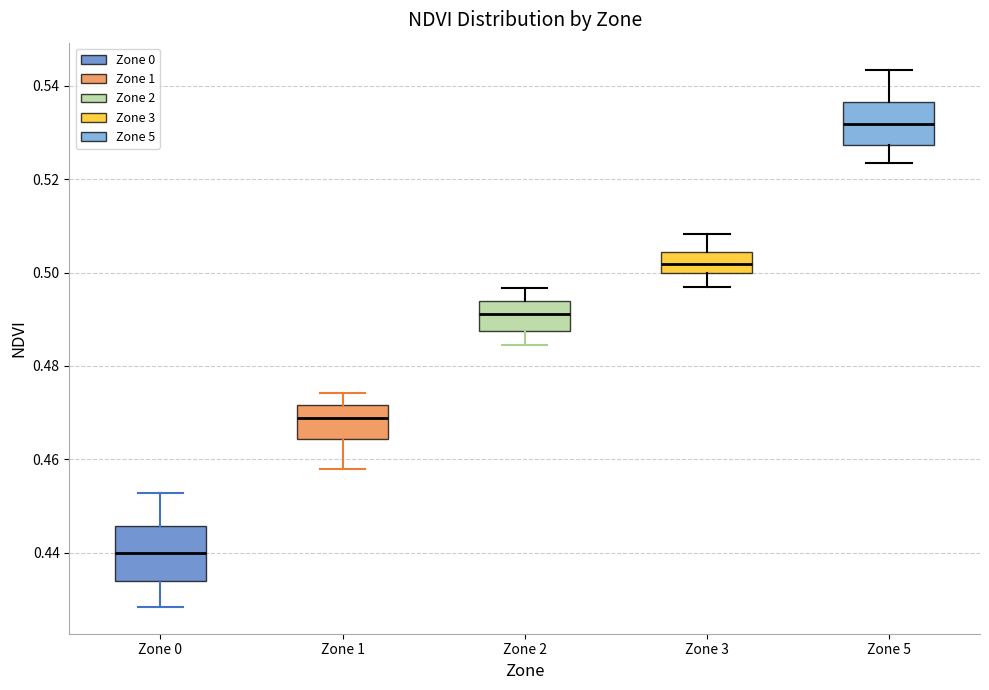

Comparing the boxes themselves (not the whiskers), which one is the tallest?

Zone 0